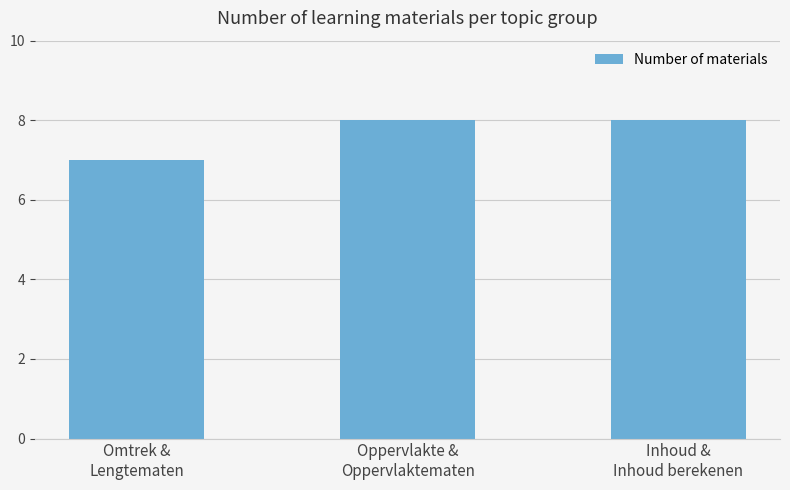

True or false: the data shows 7 at Omtrek &
Lengtematen.

True